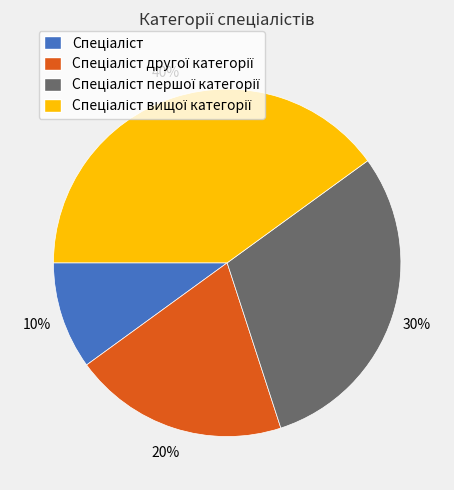

To the nearest percent, what is the average slice percentage?

25%